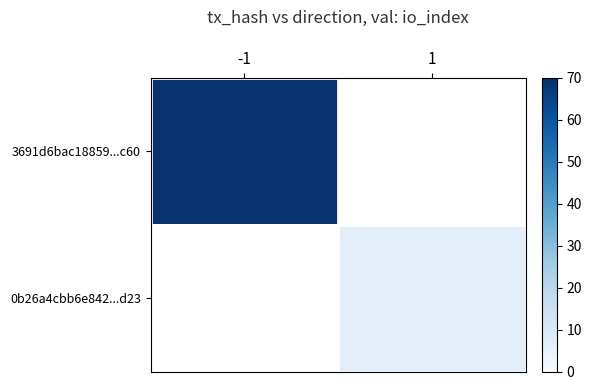

At which label is 3691d6bac18859...c60 closest to 69?

-1